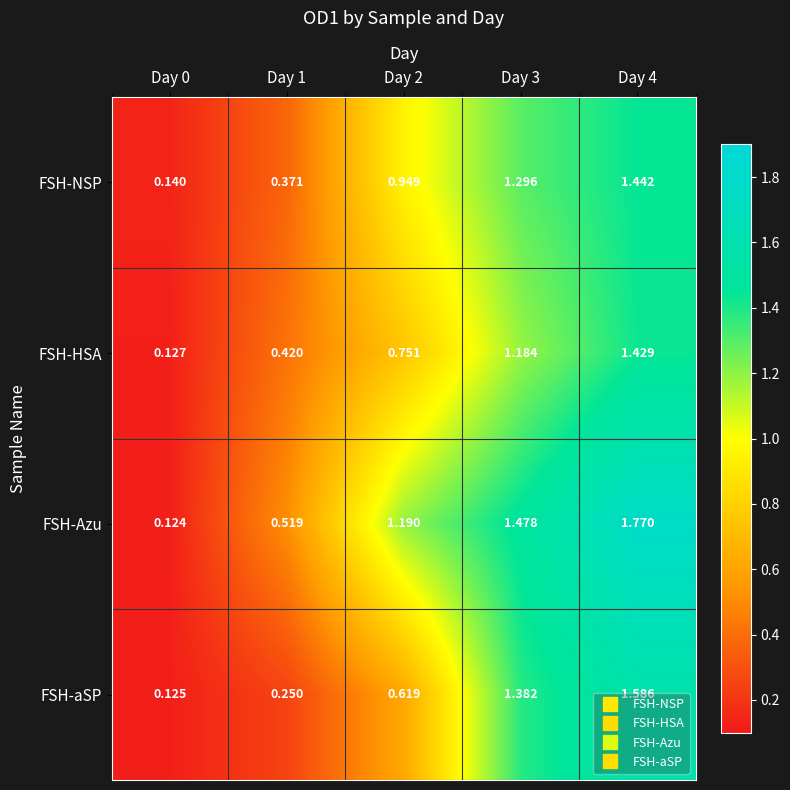

Rank the series at Day 1 from highest to lowest value.

FSH-Azu, FSH-HSA, FSH-NSP, FSH-aSP